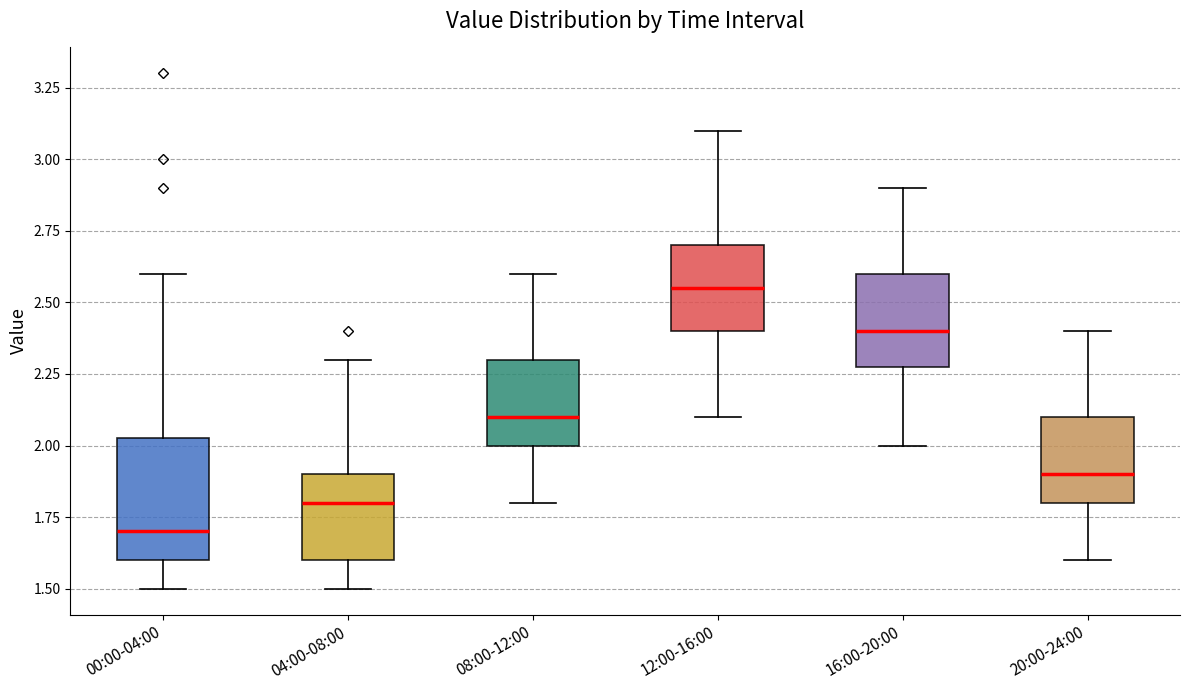

Which box's median line is the highest?

12:00-16:00